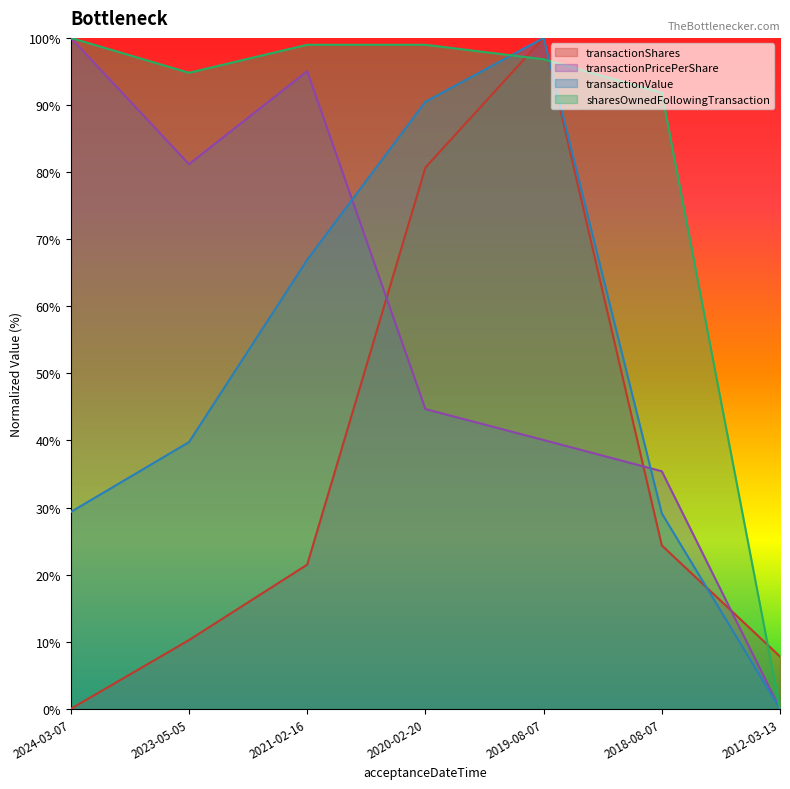

What are all the series names shown in the legend?

transactionShares, transactionPricePerShare, transactionValue, sharesOwnedFollowingTransaction